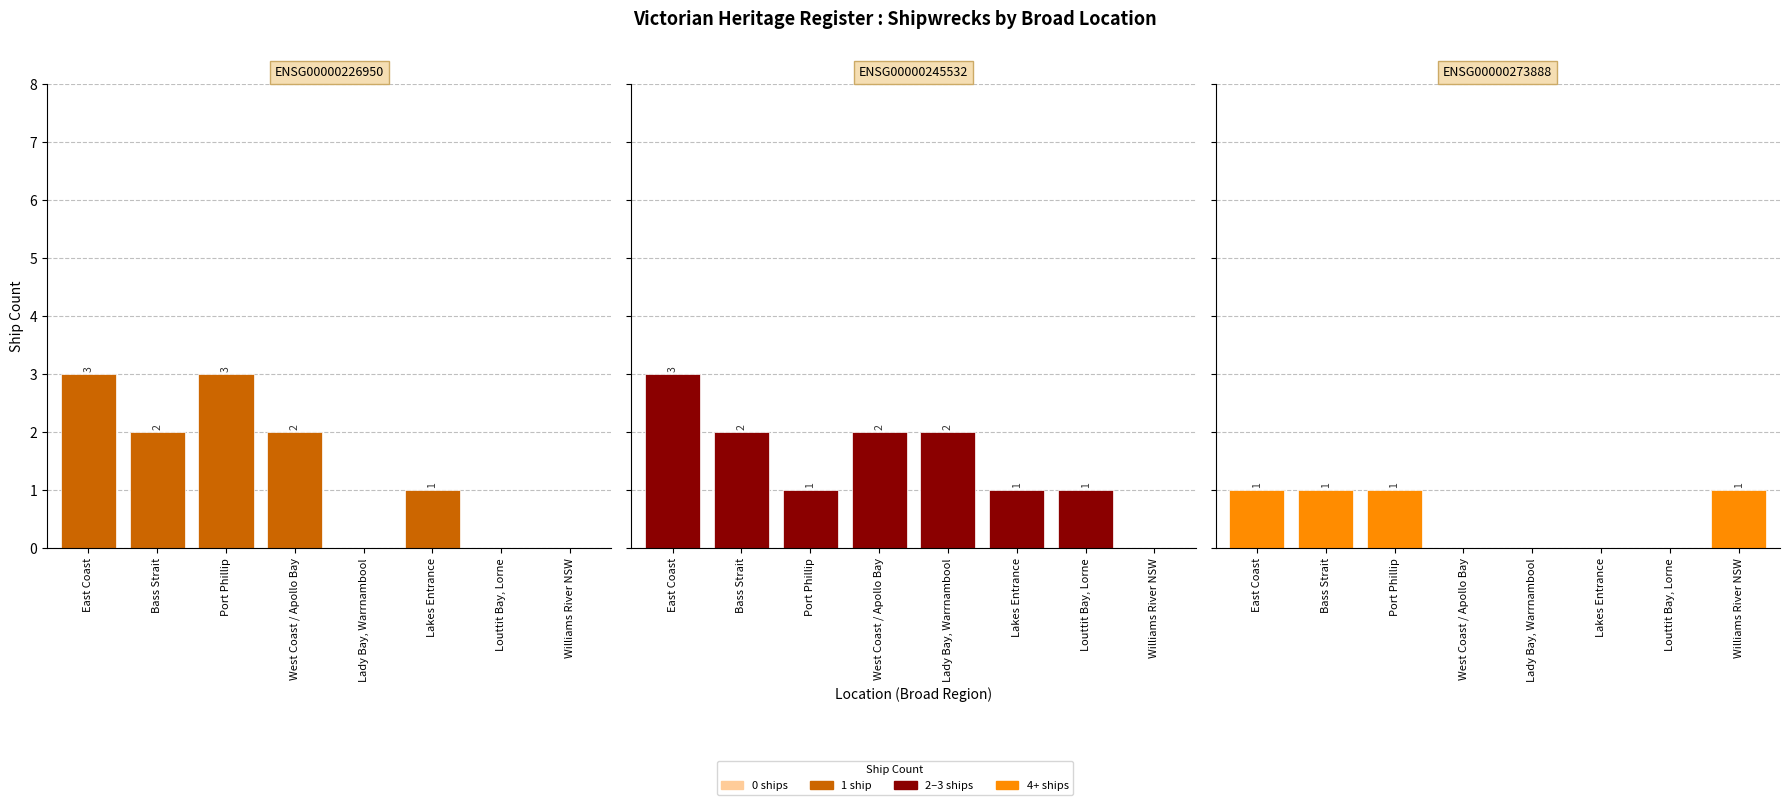

What is the difference between the ENSG00000245532 values at Bass Strait and East Coast?

1